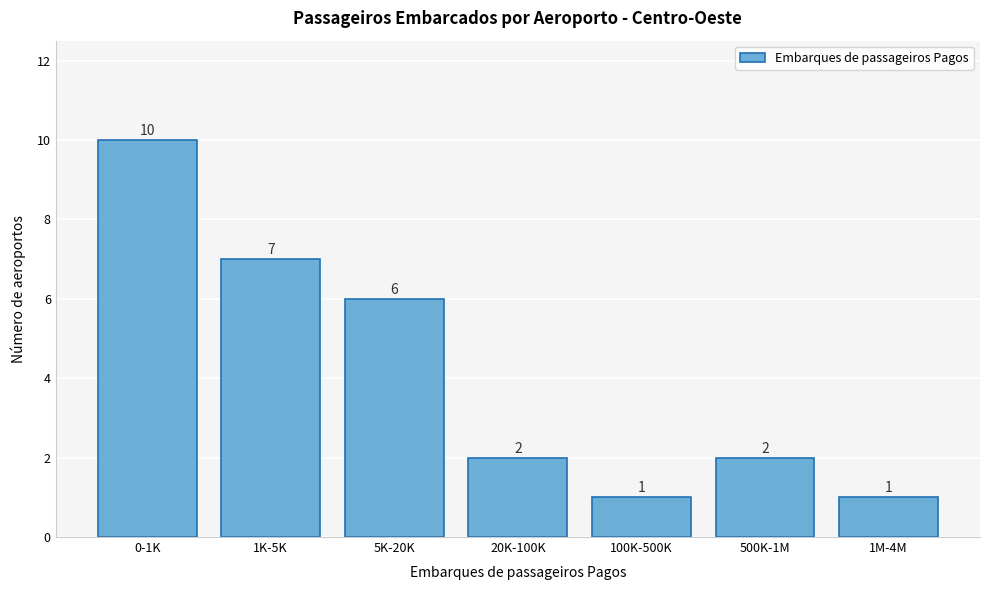

Reading left to right, extract all data points from this chart.

0-1K=10	1K-5K=7	5K-20K=6	20K-100K=2	100K-500K=1	500K-1M=2	1M-4M=1